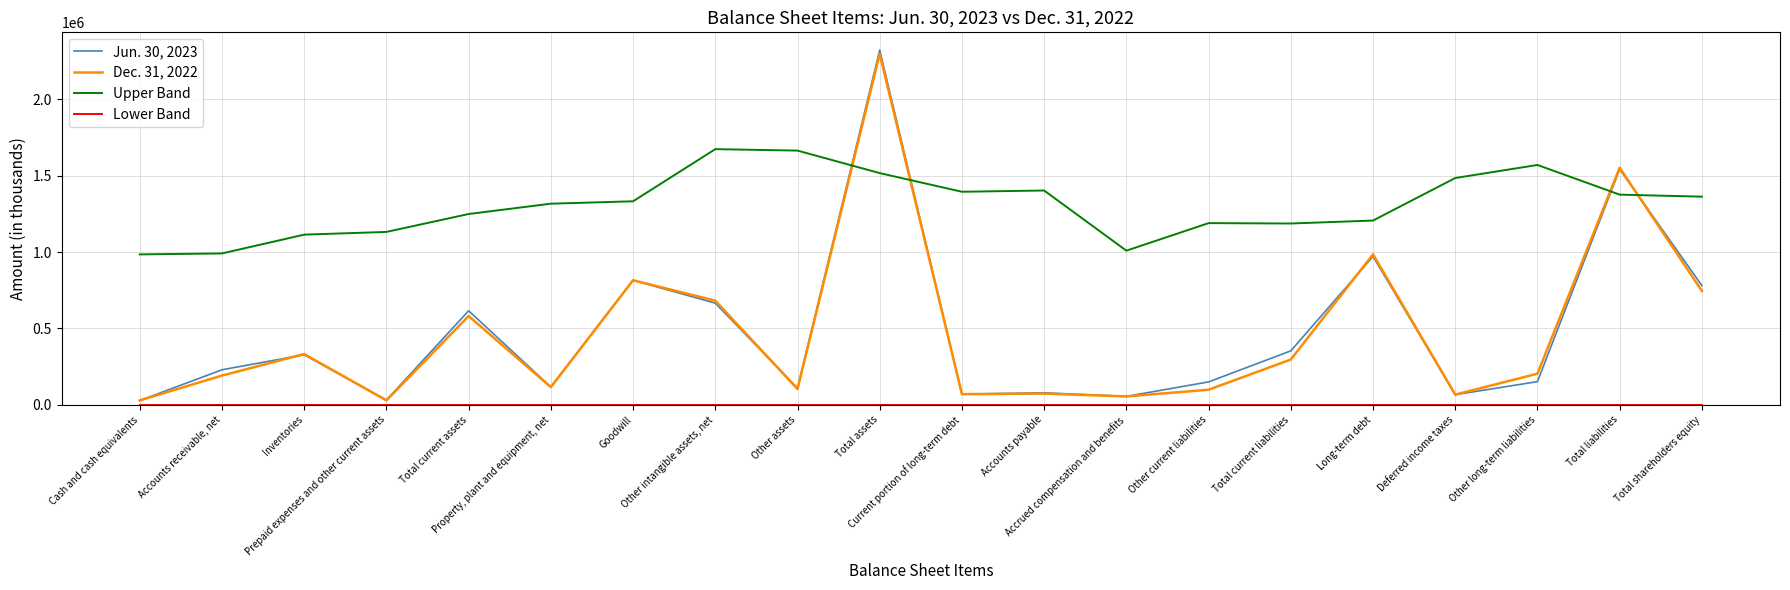

List the labels in order of Dec. 31, 2022 value, largest first.

Total assets, Total liabilities, Long-term debt, Goodwill, Total shareholders equity, Other intangible assets, net, Total current assets, Inventories, Total current liabilities, Other long-term liabilities, Accounts receivable, net, Property, plant and equipment, net, Other assets, Other current liabilities, Accounts payable, Current portion of long-term debt, Deferred income taxes, Accrued compensation and benefits, Cash and cash equivalents, Prepaid expenses and other current assets